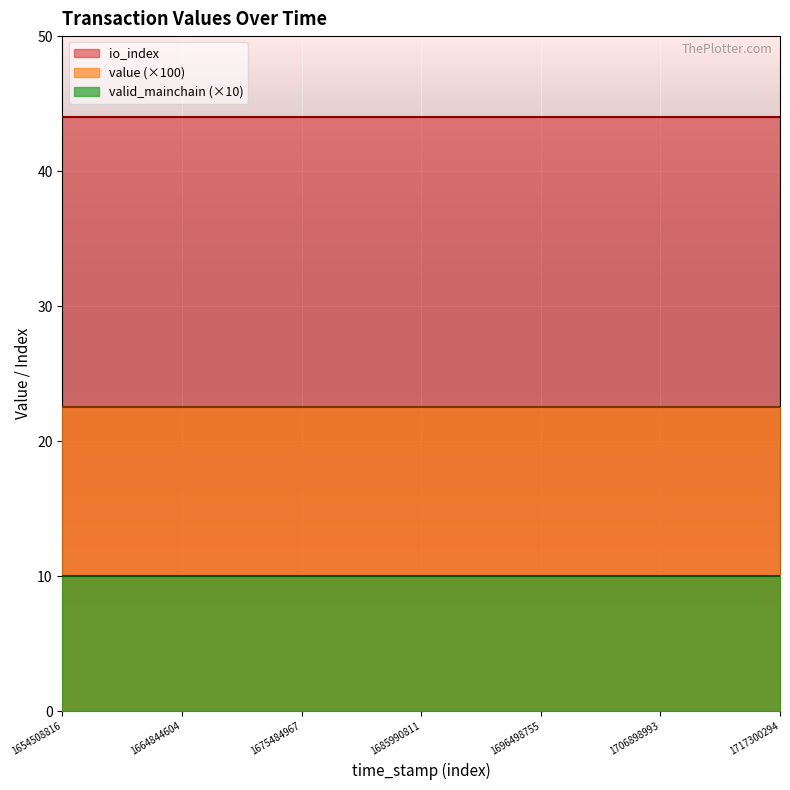

Reading left to right, extract all data points from this chart.

value: 1654508816=0.2	1657059656=0.2	1659577469=0.2	1662222056=0.2	1664844604=0.2	1667456257=0.2	1670048845=0.2	1672682468=0.2	1675484967=0.2	1678121873=0.2	1680719053=0.2	1683351975=0.2	1685990811=0.2	1688655368=0.2	1691274389=0.2	1693843459=0.2	1696498755=0.2	1699094384=0.2	1701690364=0.2	1704297877=0.2	1706898993=0.2	1709494054=0.2	1712067511=0.2	1714696916=0.2	1717300294=0.2
io_index: 1654508816=44.0	1657059656=44.0	1659577469=44.0	1662222056=44.0	1664844604=44.0	1667456257=44.0	1670048845=44.0	1672682468=44.0	1675484967=44.0	1678121873=44.0	1680719053=44.0	1683351975=44.0	1685990811=44.0	1688655368=44.0	1691274389=44.0	1693843459=44.0	1696498755=44.0	1699094384=44.0	1701690364=44.0	1704297877=44.0	1706898993=44.0	1709494054=44.0	1712067511=44.0	1714696916=44.0	1717300294=44.0
valid_mainchain: 1654508816=1.0	1657059656=1.0	1659577469=1.0	1662222056=1.0	1664844604=1.0	1667456257=1.0	1670048845=1.0	1672682468=1.0	1675484967=1.0	1678121873=1.0	1680719053=1.0	1683351975=1.0	1685990811=1.0	1688655368=1.0	1691274389=1.0	1693843459=1.0	1696498755=1.0	1699094384=1.0	1701690364=1.0	1704297877=1.0	1706898993=1.0	1709494054=1.0	1712067511=1.0	1714696916=1.0	1717300294=1.0